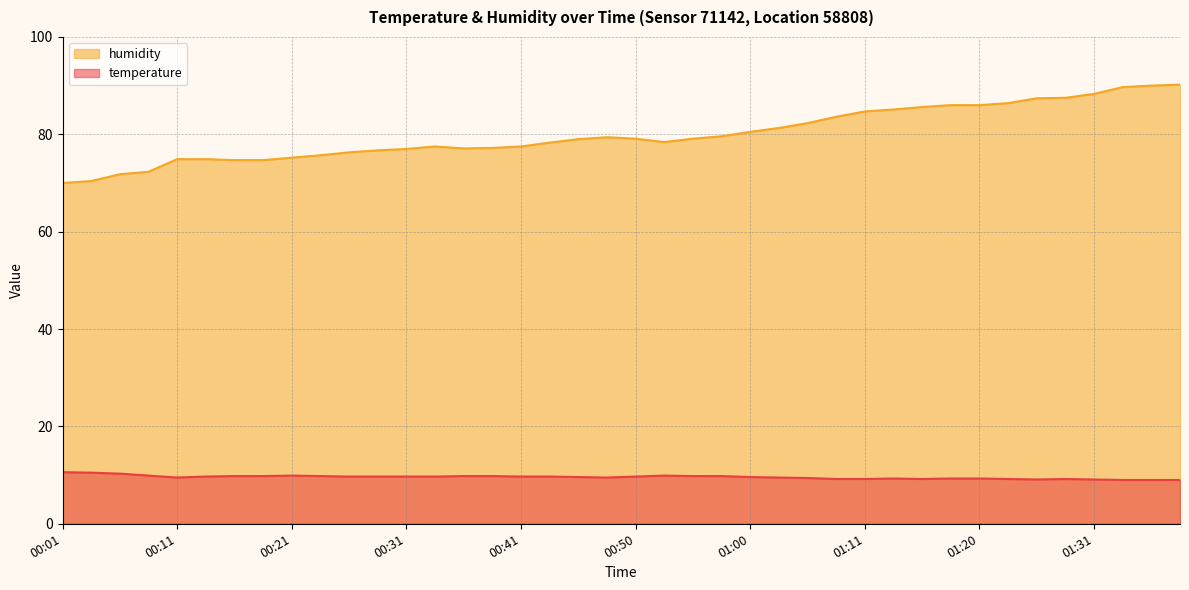

Does the chart display data point markers on the line(s)?

No